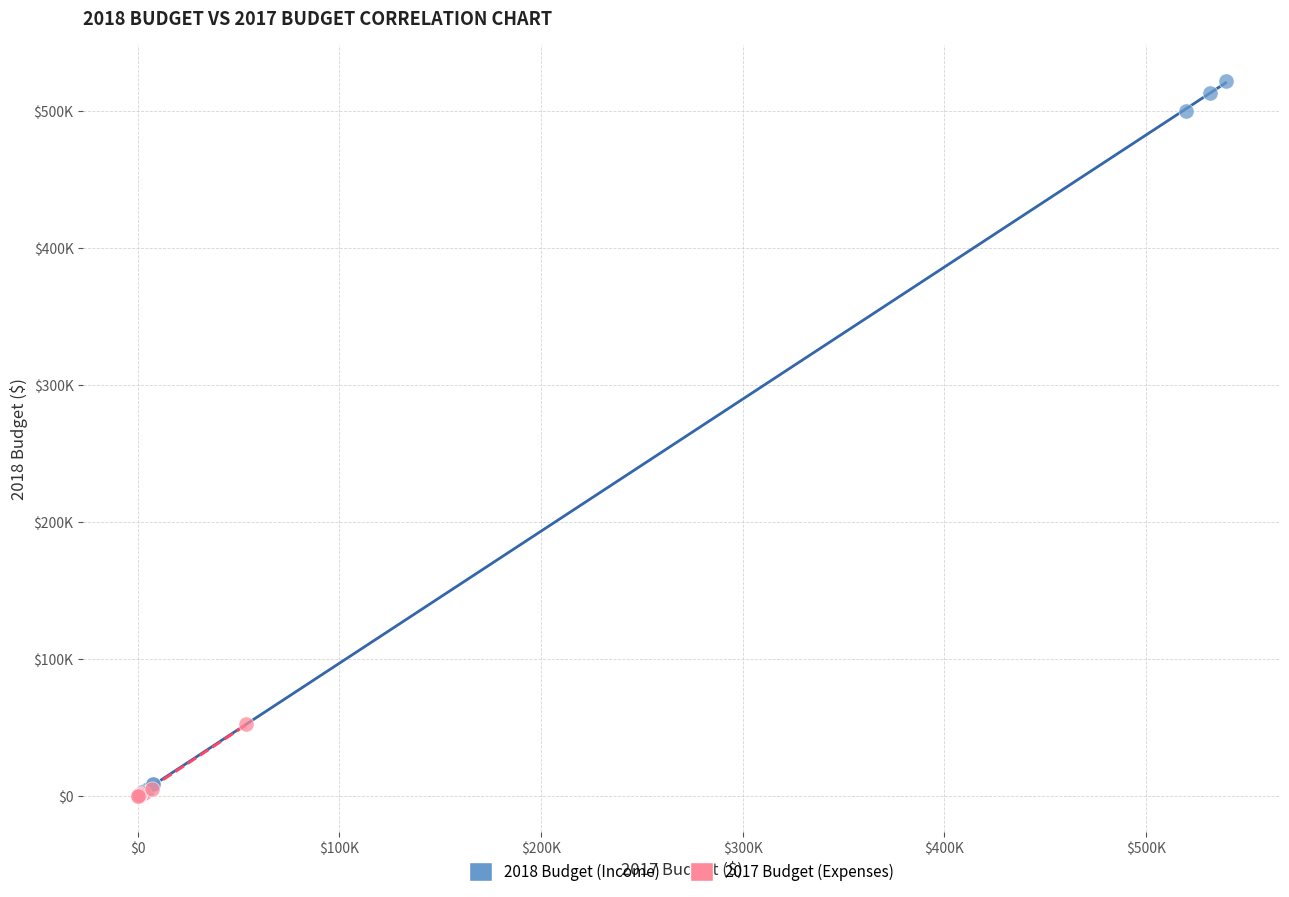

What are all the series names shown in the legend?

2018 Budget (Income), 2017 Budget (Expenses)